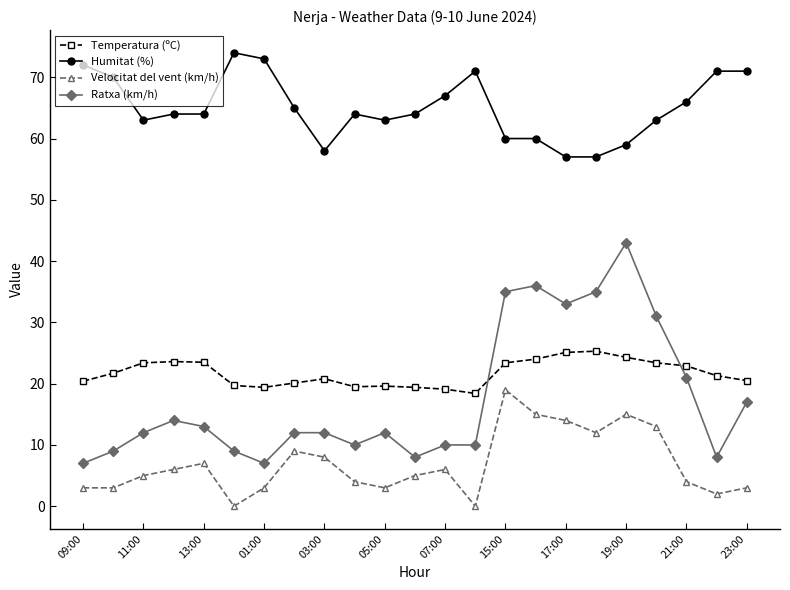

True or false: Temperatura (ºC) and Velocitat del vent (km/h) cross at least once.

False